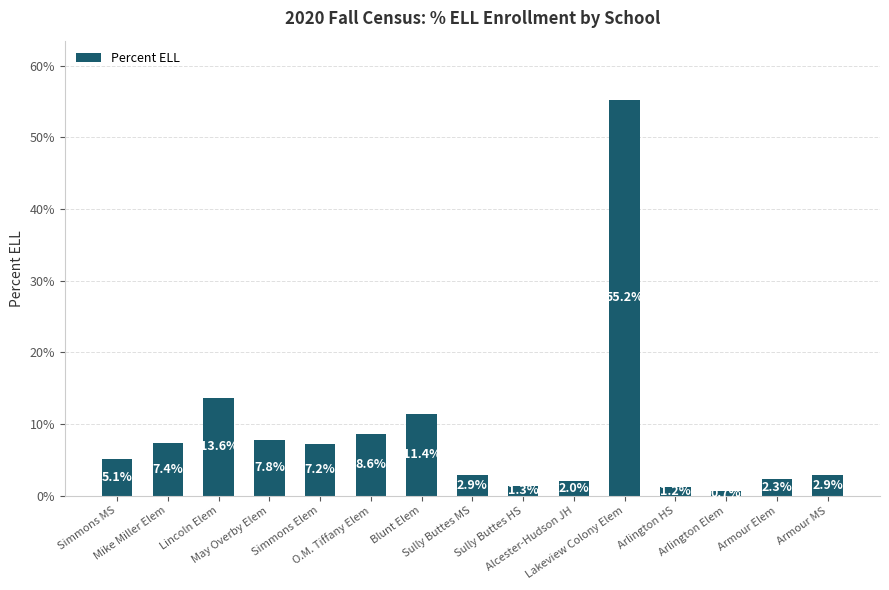

Reading left to right, transcribe all the data shown in this chart.

5.1	7.4	13.6	7.8	7.2	8.6	11.4	2.9	1.3	2.0	55.2	1.2	0.7	2.3	2.9